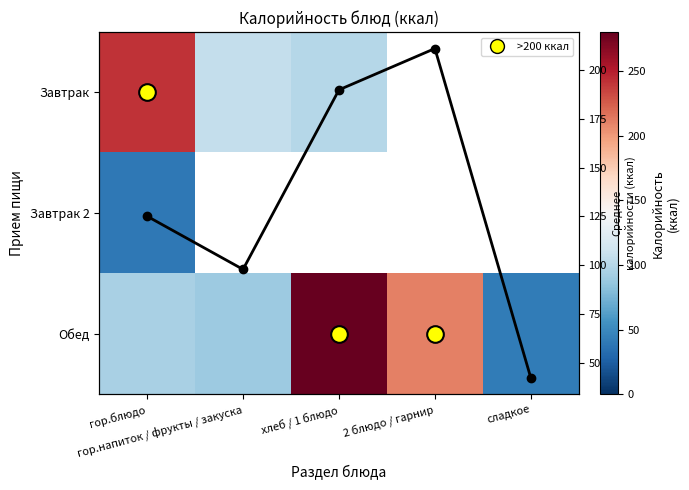

True or false: Обед has a value of 211.1 at 2 блюдо / гарнир.

True